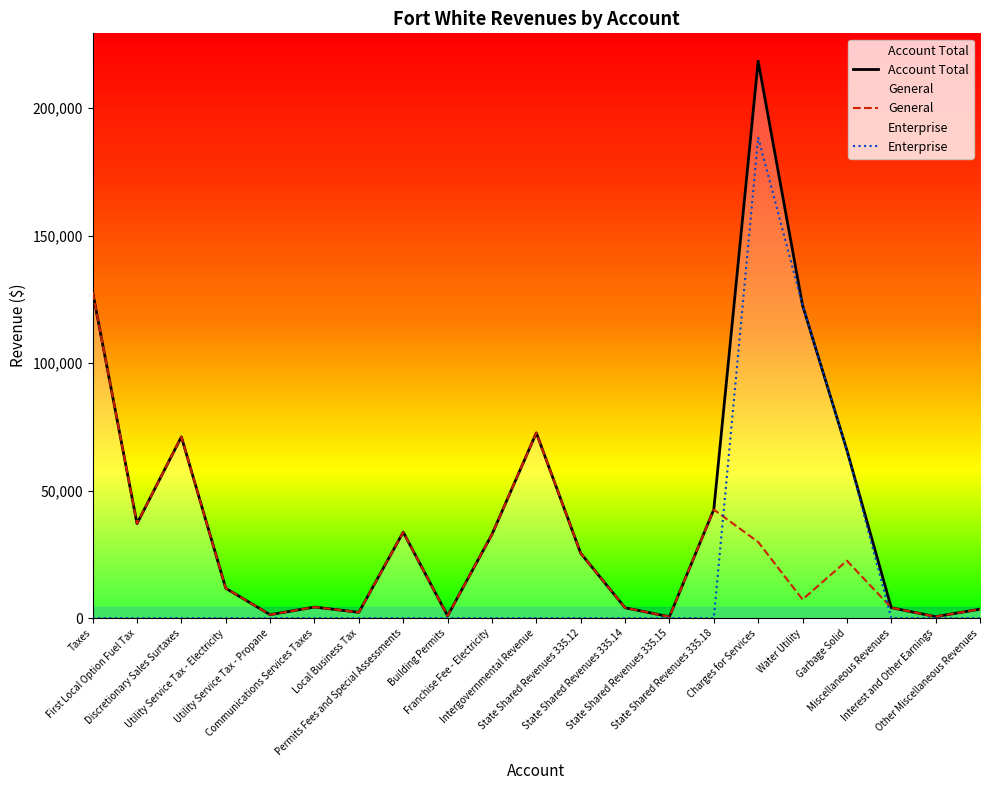

Reading right to left, what are all the values shown in this chart?

Account Total: 3511	585	4096	65846	122647	218344	42561	551	4073	25446	72631	32817	900	33717	2278	4350	1348	11703	71074	37055	127808
General: 3511	585	4096	22526	7325	29851	42561	551	4073	25446	72631	32817	900	33717	2278	4350	1348	11703	71074	37055	127808
Enterprise: 0	0	0	65846	122647	188493	0	0	0	0	0	0	0	0	0	0	0	0	0	0	0